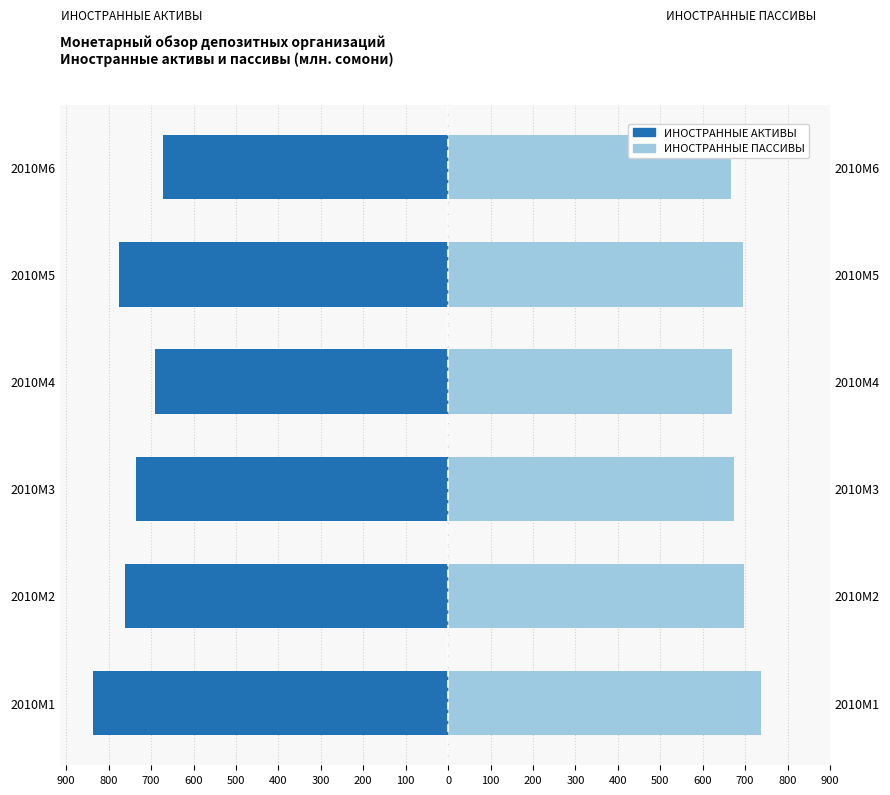

The ИНОСТРАННЫЕ ПАССИВЫ series shows 697.7 at 2010M2. True or false?

True